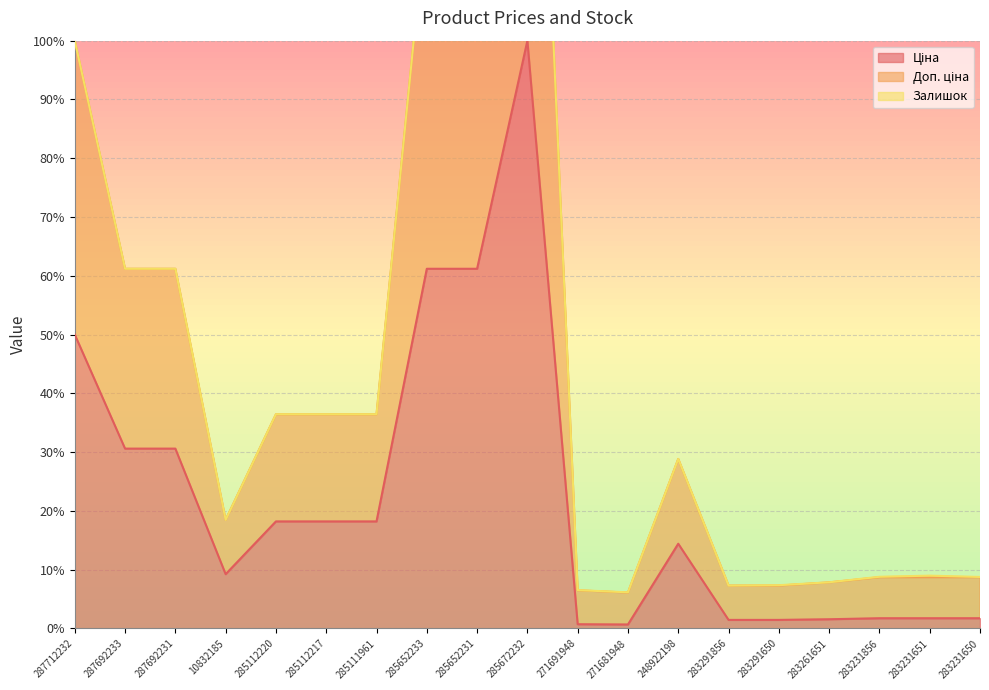

Which series changed the most between 287712232 and 287692231?

Доп. ціна